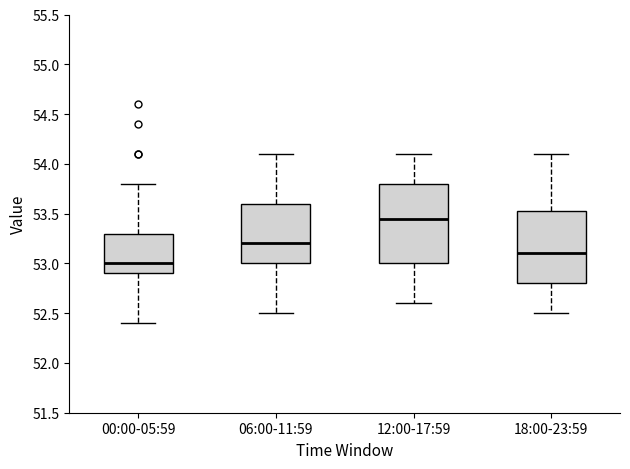

Reading left to right, read every box against the y-axis: the position of its median line, the range the box covers, and the ends of its whiskers. The values are not printed on the chart, so give them approximately, as read against the axis.

00:00-05:59: median 53.00, box 52.90 to 53.30, whiskers 52.40 to 53.80
06:00-11:59: median 53.20, box 53.00 to 53.60, whiskers 52.50 to 54.10
12:00-17:59: median 53.45, box 53.00 to 53.80, whiskers 52.60 to 54.10
18:00-23:59: median 53.10, box 52.80 to 53.55, whiskers 52.50 to 54.10